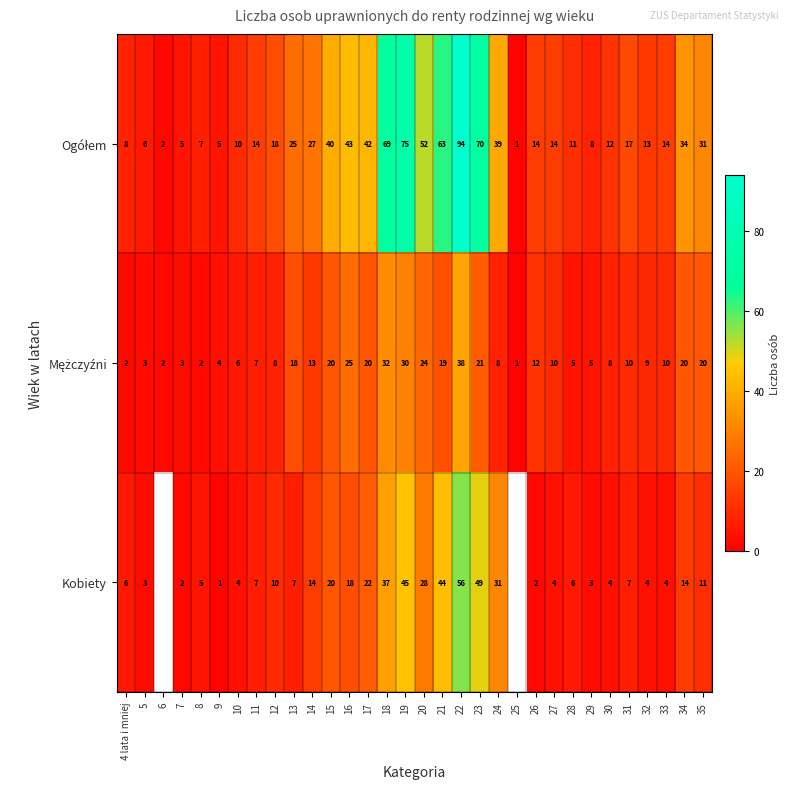

Which has a higher value, 9 or 35?

35